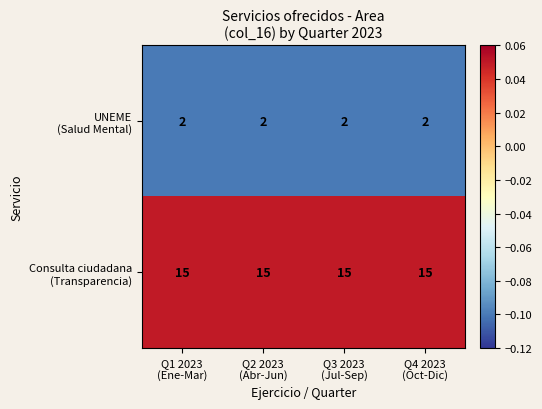

What is the spread (max minus min) of values at Q4 2023
(Oct-Dic)?

13